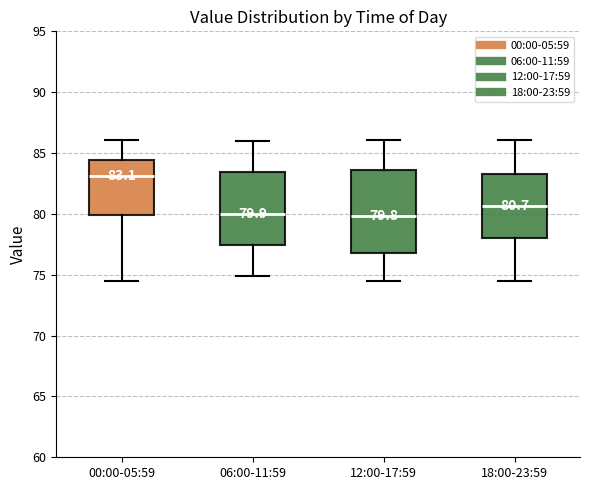

Comparing the boxes themselves (not the whiskers), which one is the tallest?

12:00-17:59